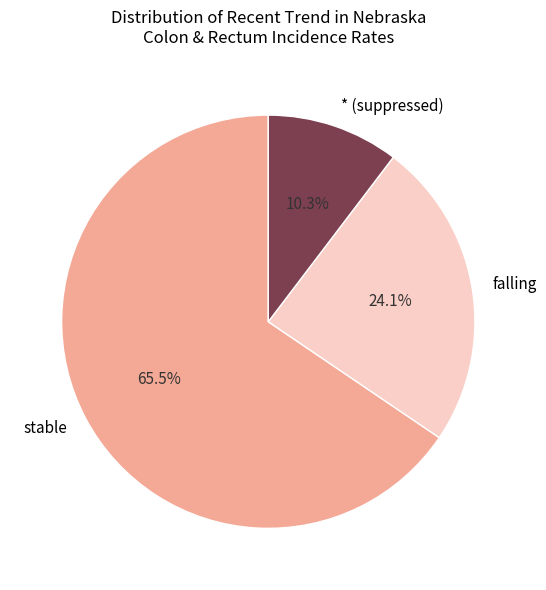

Rank the categories by value from lowest to highest.

* (suppressed), falling, stable